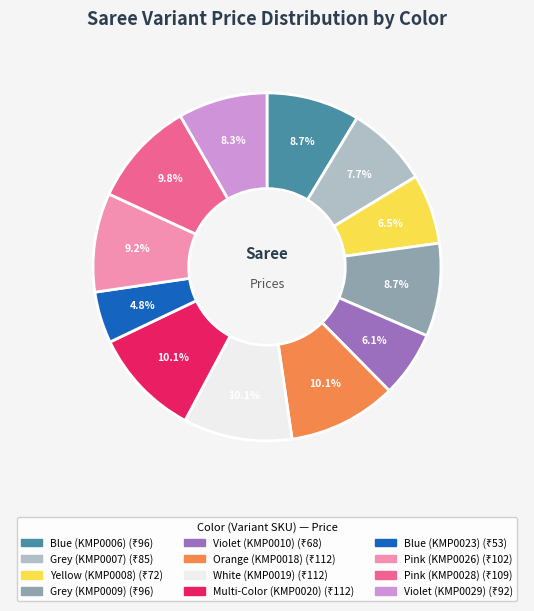

Does Blue (KMP0023) represent more than half of the total?

No